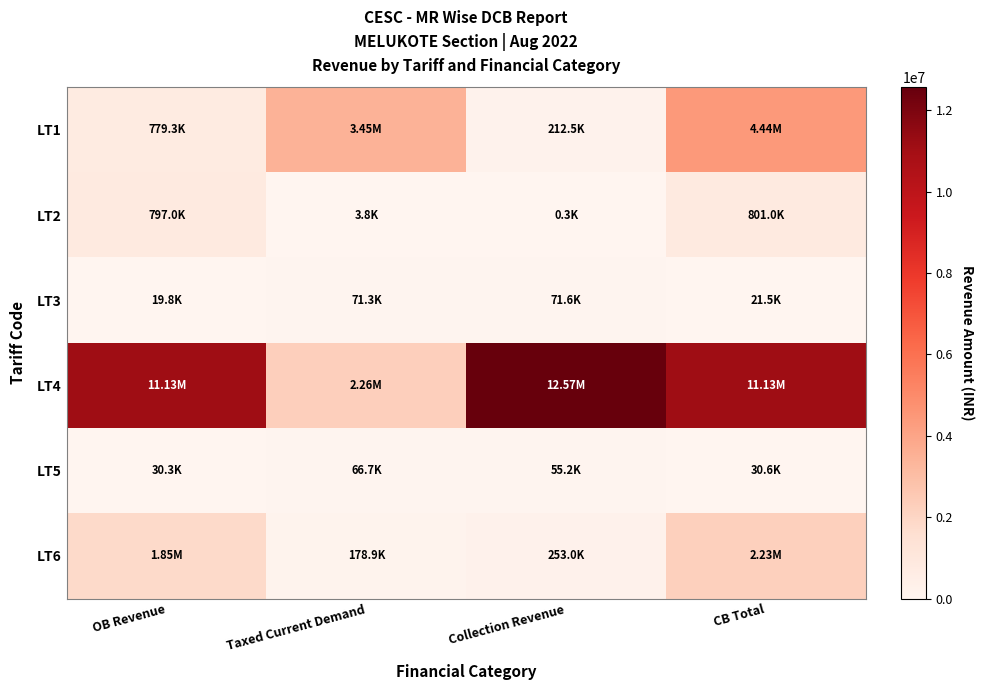

Rank the series by their maximum value, from lowest to highest.

LT5, LT3, LT2, LT6, LT1, LT4